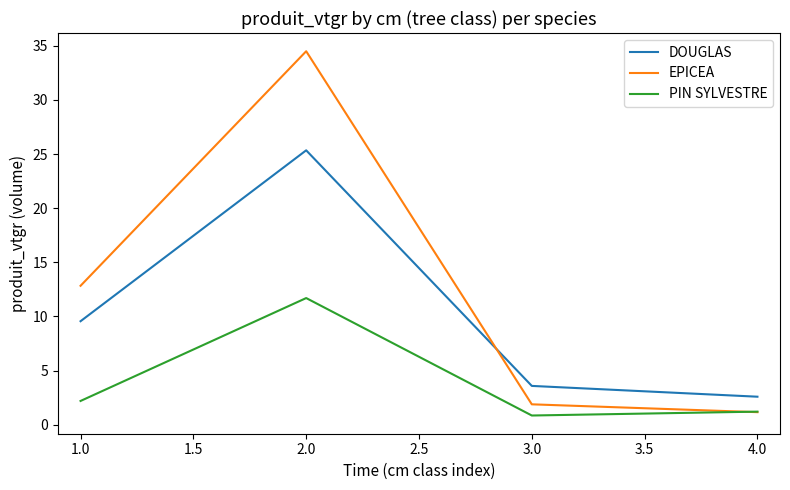

Reading right to left, extract all data points from this chart.

DOUGLAS: 2.6	3.6	25.3	9.6
EPICEA: 1.2	1.9	34.5	12.8
PIN SYLVESTRE: 1.2	0.9	11.7	2.2